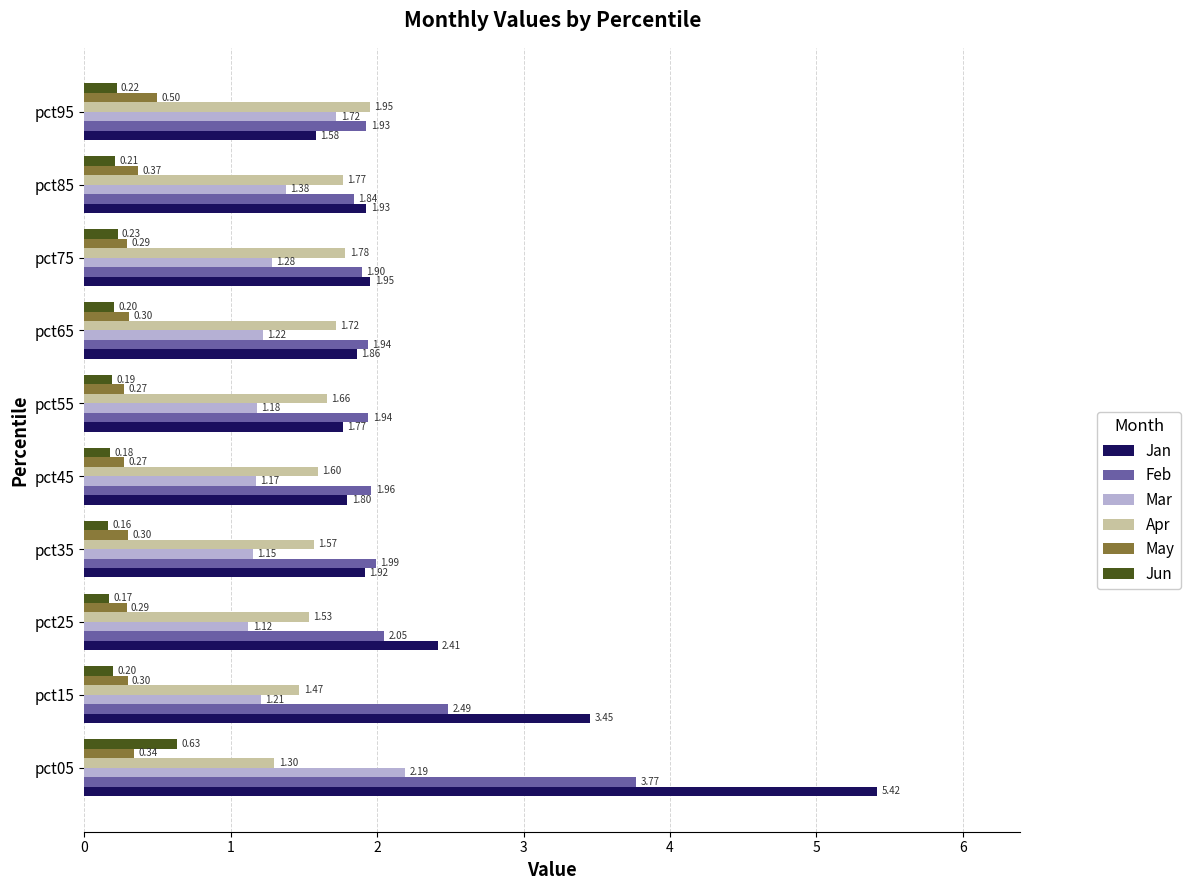

Rank the series by their maximum value, from highest to lowest.

Jan, Feb, Mar, Apr, Jun, May